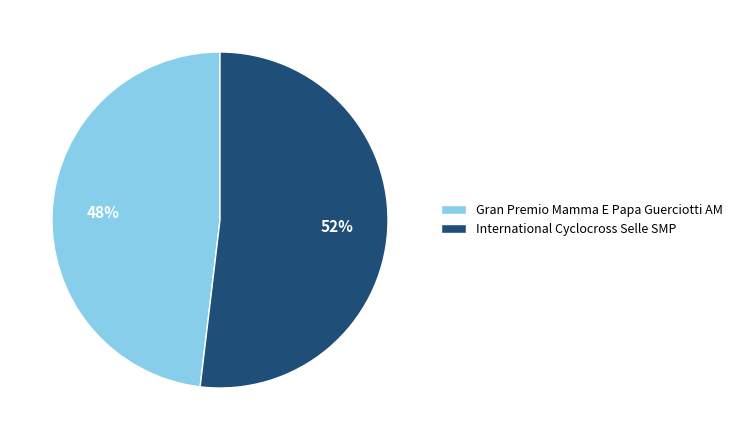

Does Gran Premio Mamma E Papa Guerciotti AM account for over 50% of the chart?

No